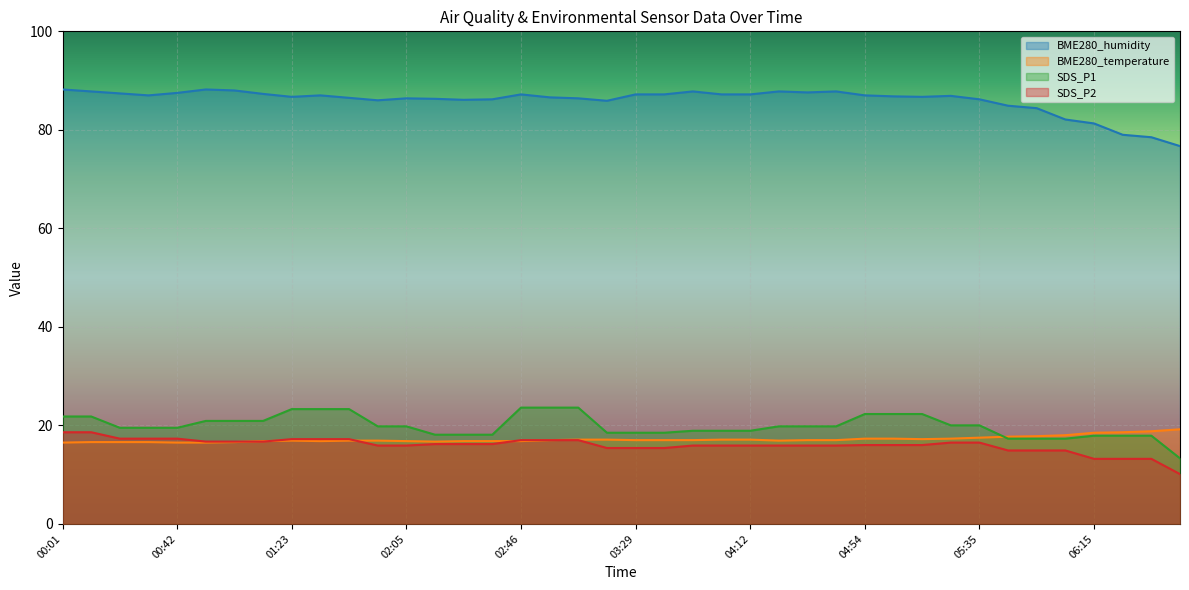

Where does the BME280_temperature series first go above 17?

03:08